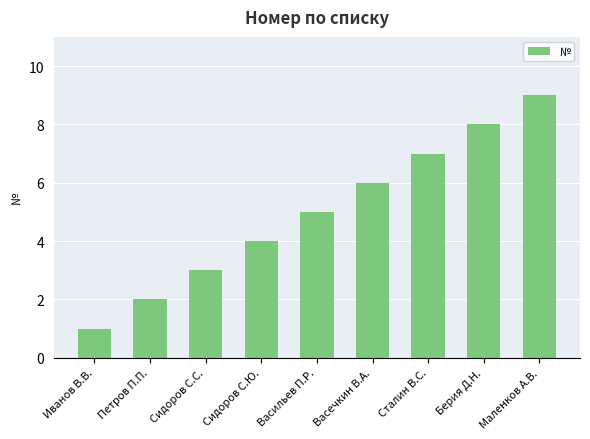

What is the sum of the values at Васечкин В.А. and Иванов В.В.?

7